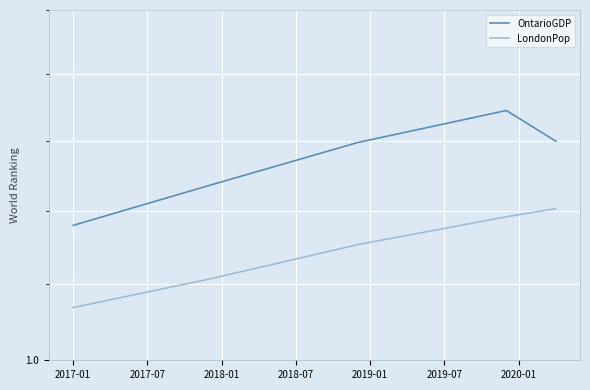

Reading left to right, extract all data points from this chart.

OntarioGDP: 1.1	1.1	1.1	1.1	1.1	1.1	1.1	1.1	1.1	1.1	1.1	1.1	1.1	1.1	1.1	1.1	1.1	1.1	1.1	1.1	1.1	1.1	1.1	1.1	1.2	1.2	1.2	1.2	1.2	1.2	1.2	1.2	1.2	1.2	1.2	1.2	1.2	1.2	1.2	1.1
LondonPop: 1.0	1.0	1.0	1.0	1.0	1.0	1.0	1.0	1.0	1.0	1.1	1.1	1.1	1.1	1.1	1.1	1.1	1.1	1.1	1.1	1.1	1.1	1.1	1.1	1.1	1.1	1.1	1.1	1.1	1.1	1.1	1.1	1.1	1.1	1.1	1.1	1.1	1.1	1.1	1.1